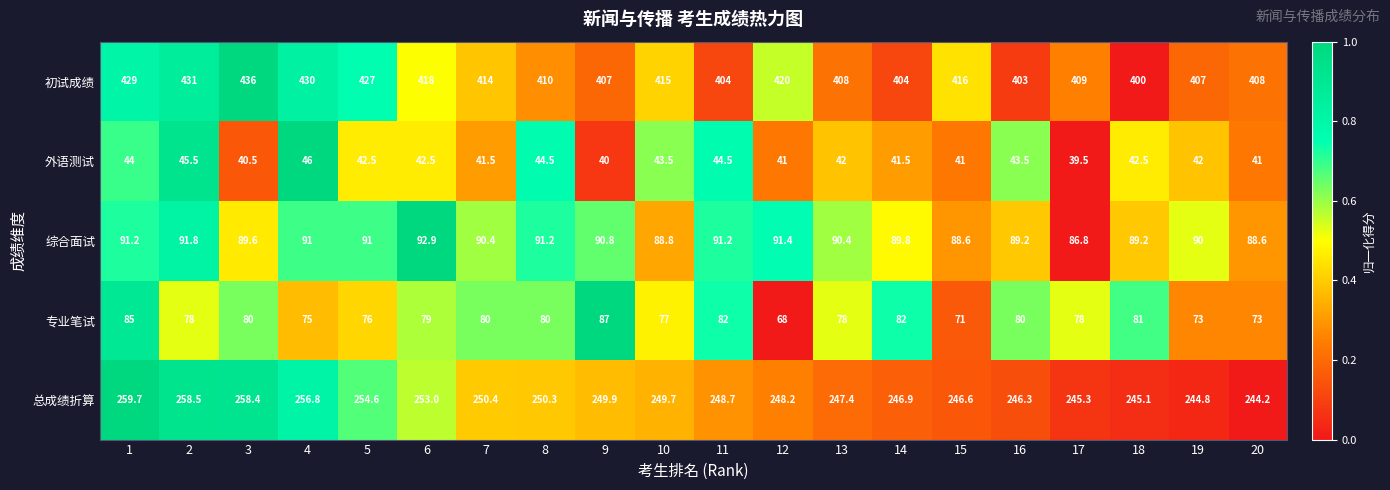

Which series changed the most between 10 and 12?

专业笔试